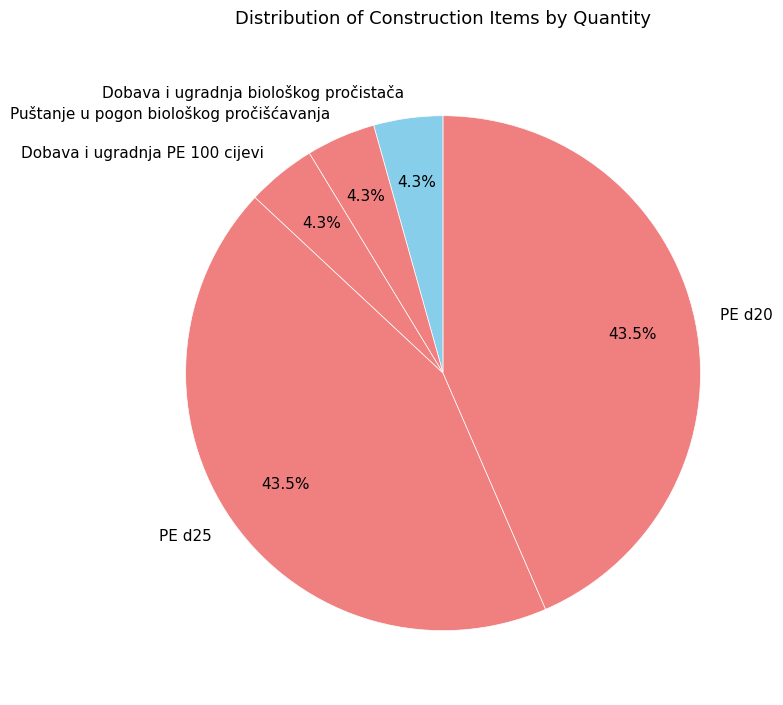

Do PE d25 and Dobava i ugradnja biološkog pročistača together represent more than half of the pie?

No